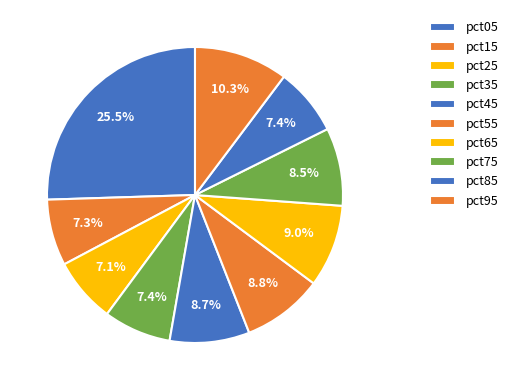

Count the number of slices in the pie.

10